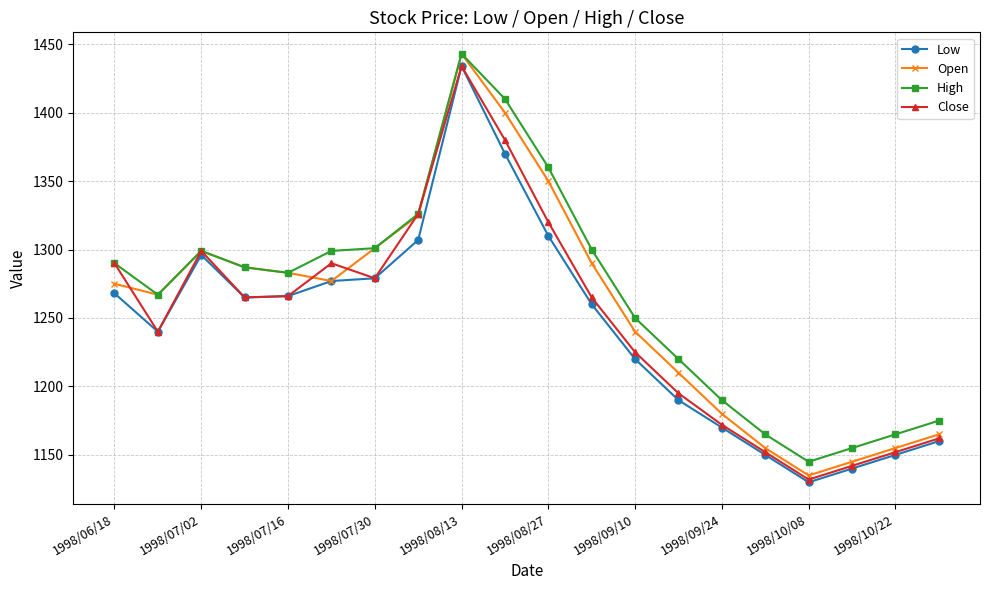

What is the value of the Open point at the 19th from the left?

1155